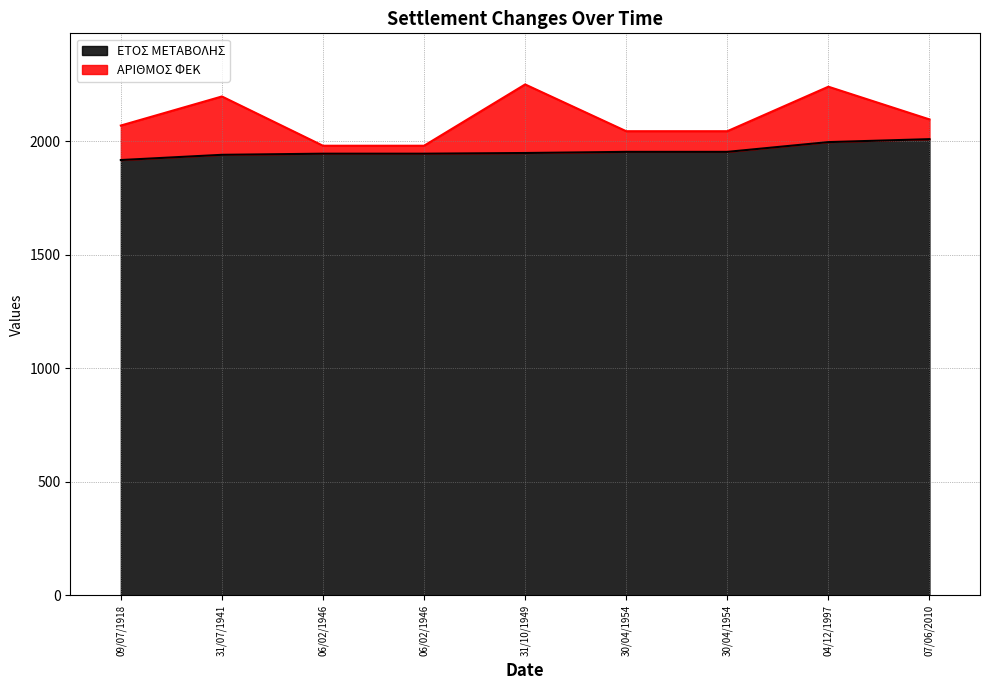

List the labels in order of value, smallest first.

09/07/1918, 31/07/1941, 06/02/1946, 06/02/1946, 31/10/1949, 30/04/1954, 30/04/1954, 04/12/1997, 07/06/2010